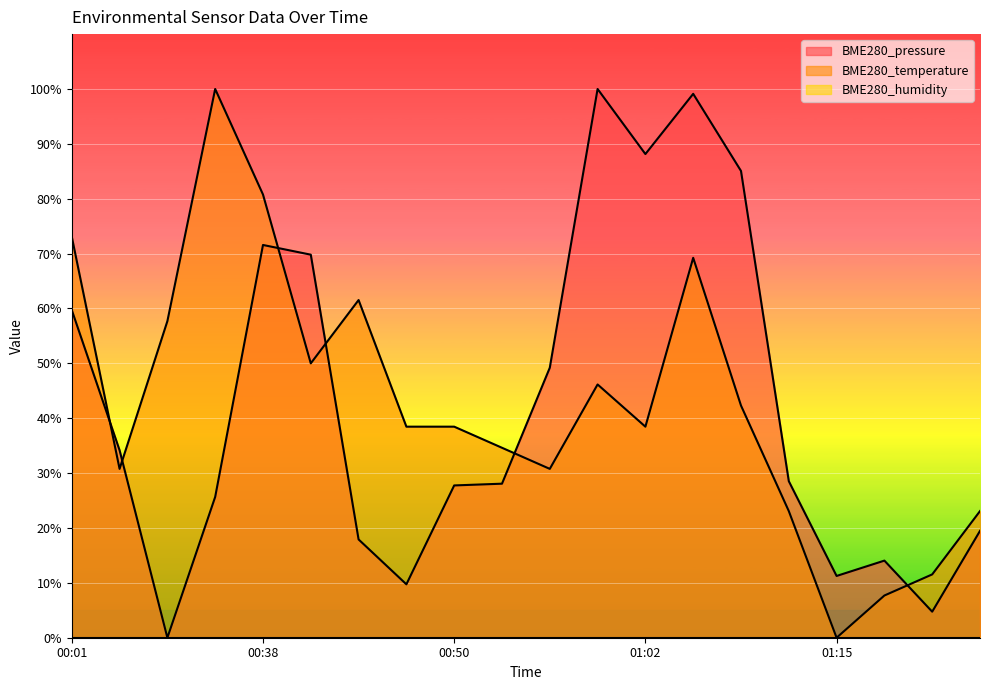

Where do BME280_pressure and BME280_temperature first cross each other?

00:01 and 00:25